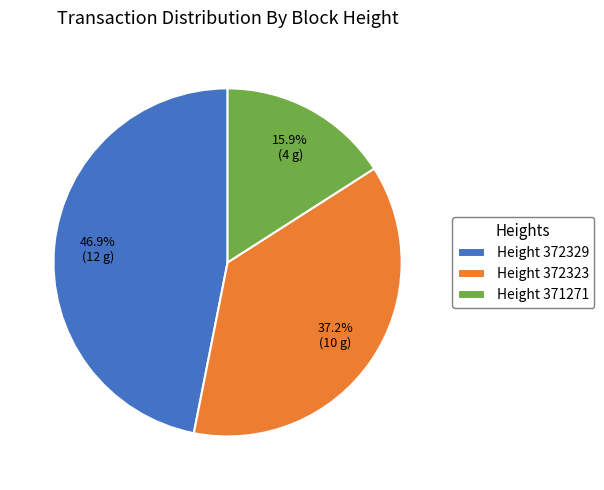

What percentage is NOT represented by Height 372329?

53.1%